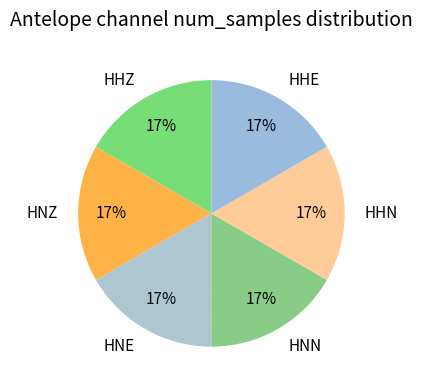

To the nearest percent, what percentage of the pie is HHZ?

17%